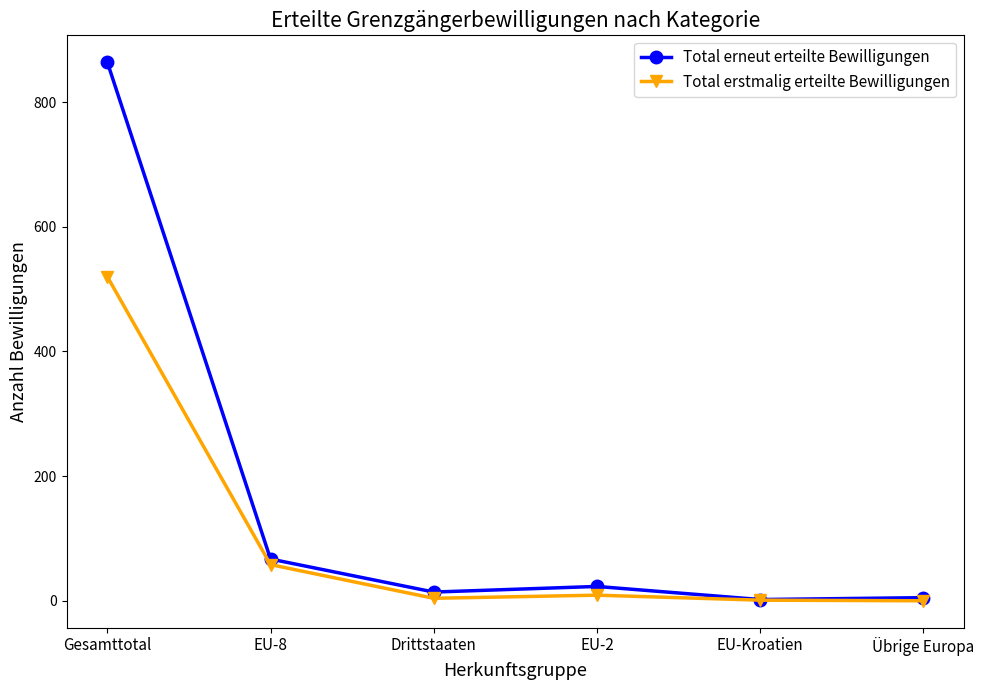

True or false: Total erneut erteilte Bewilligungen has a value of 67 at EU-8.

True